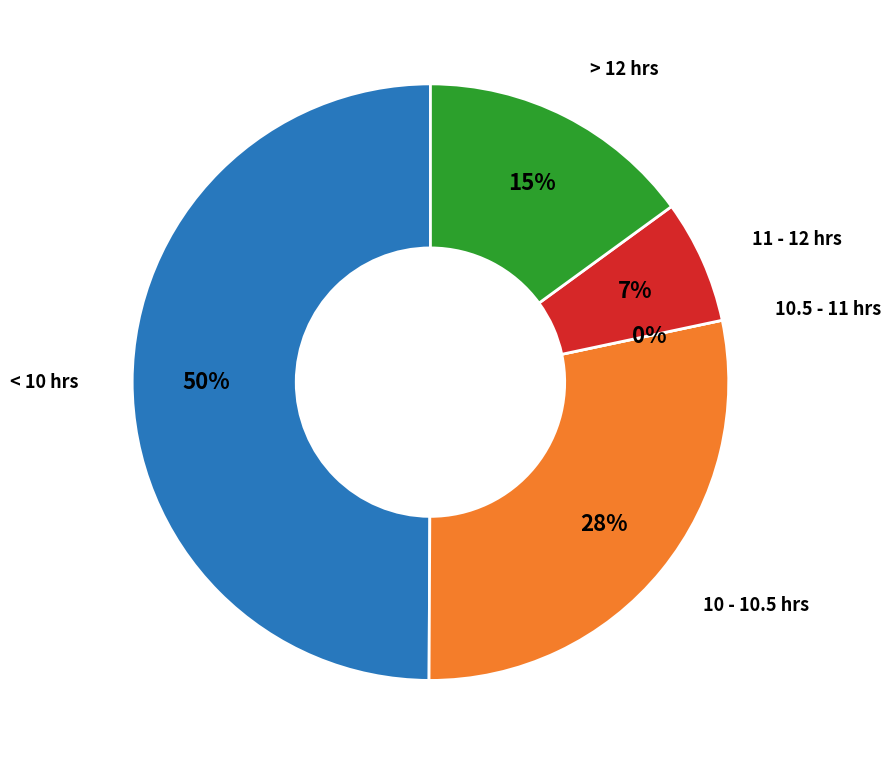

Is 7-Fri the majority of the pie?

No